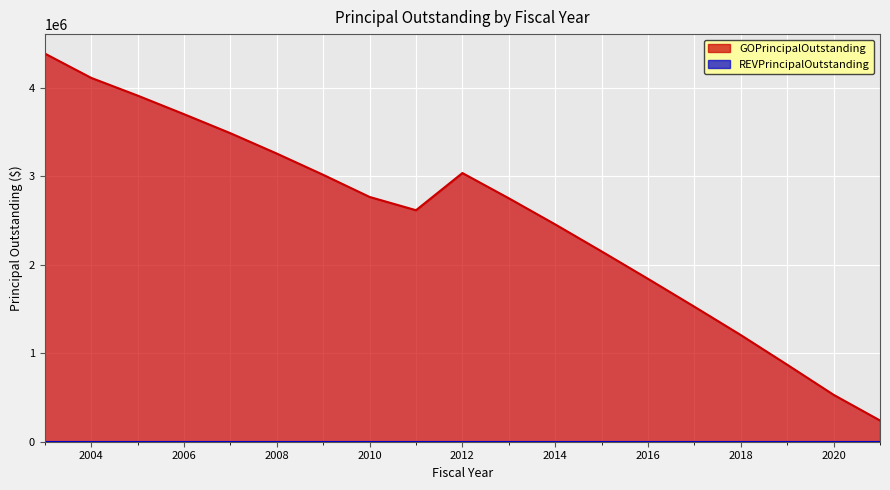

Which has a higher value, 2020 or 2004?

2004